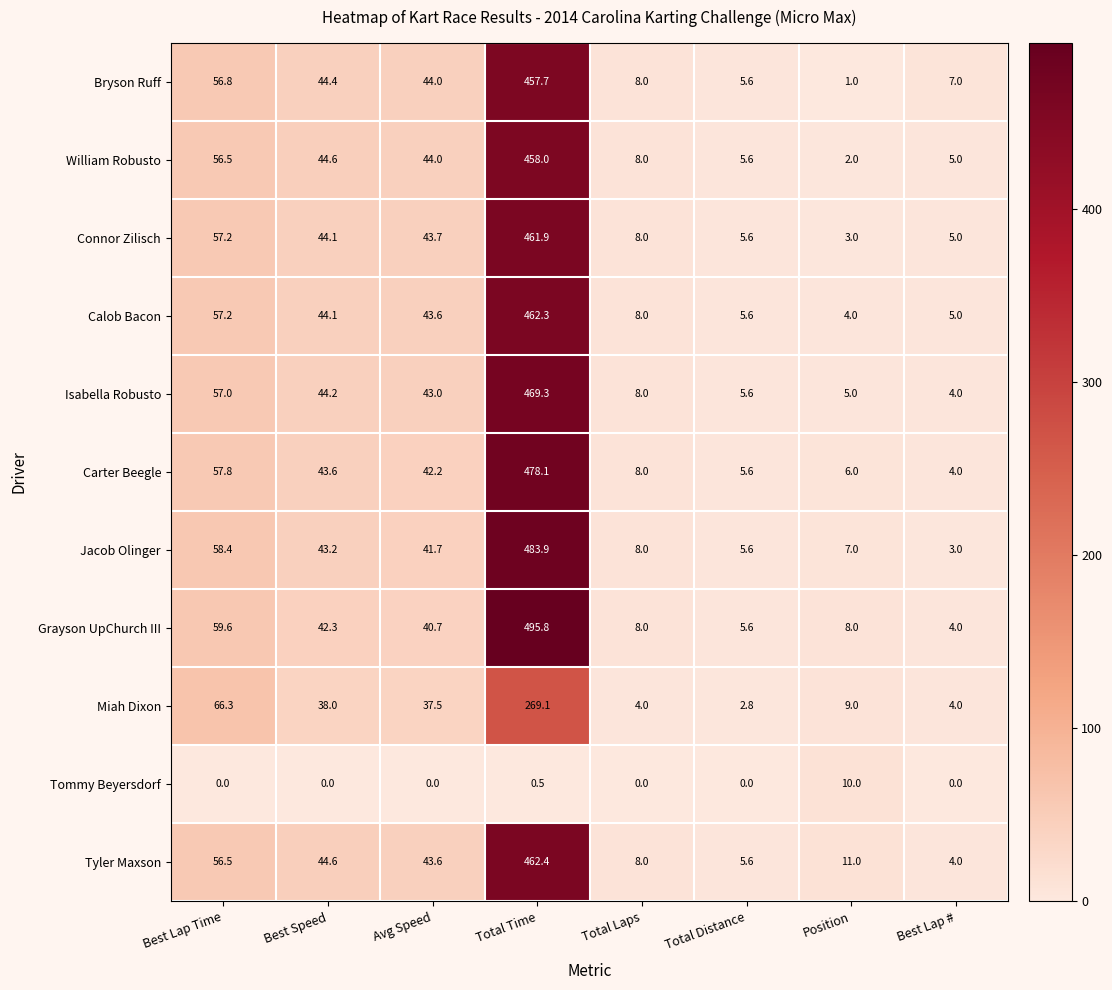

What is the total value across all series at Best Lap #?

45.0